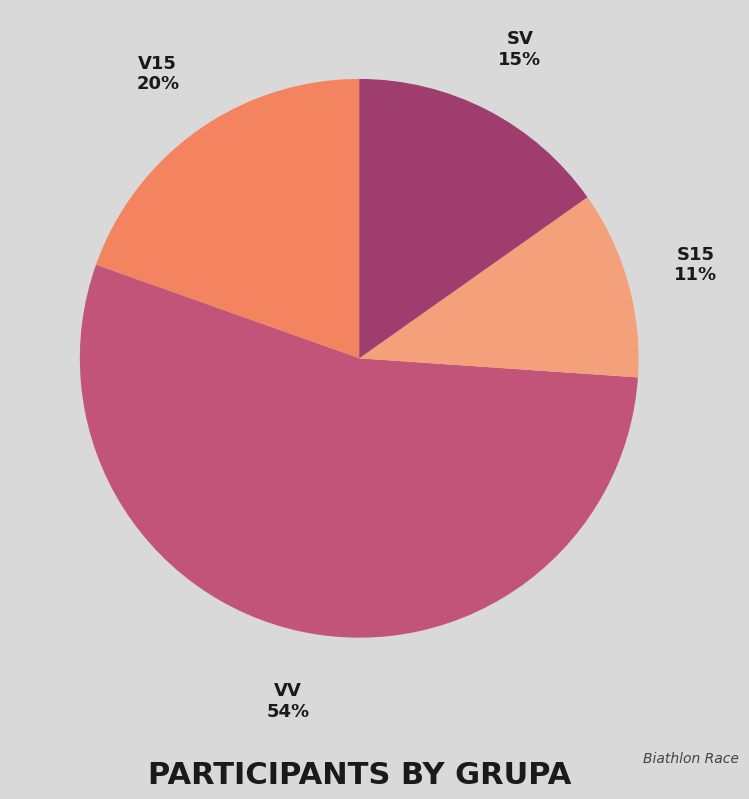

Which category has the biggest portion of the pie?

VV